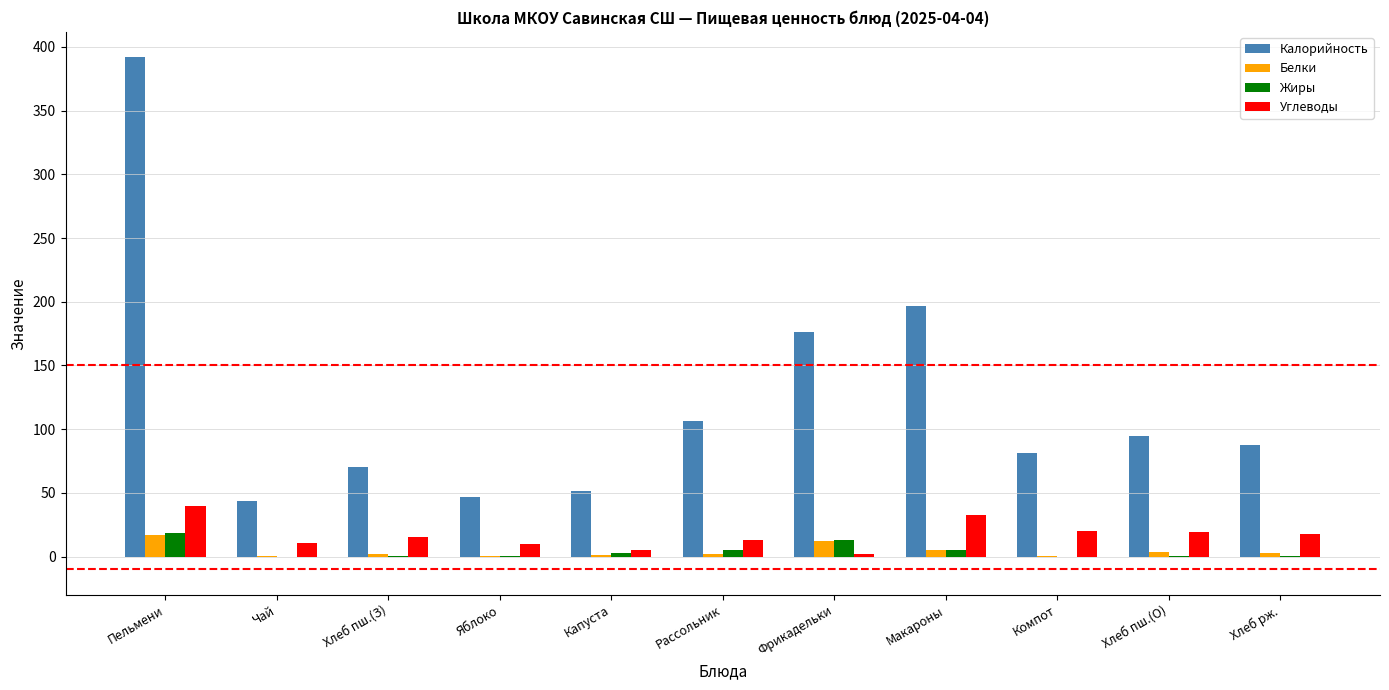

Which series changed the most between Яблоко and Хлеб пш.(О)?

Калорийность